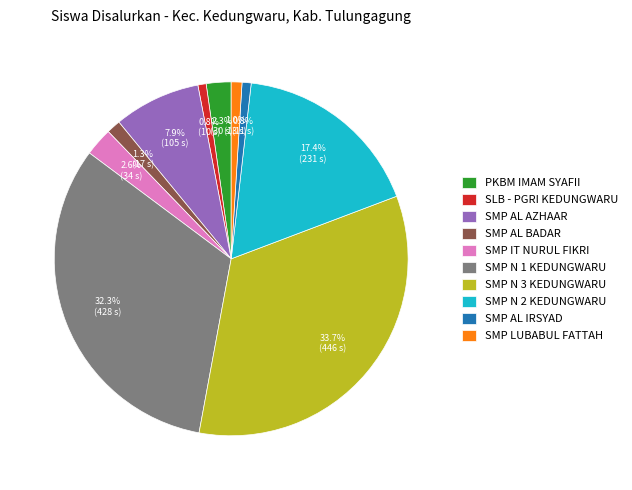

What is the largest slice in the pie chart?

SMP N 3 KEDUNGWARU